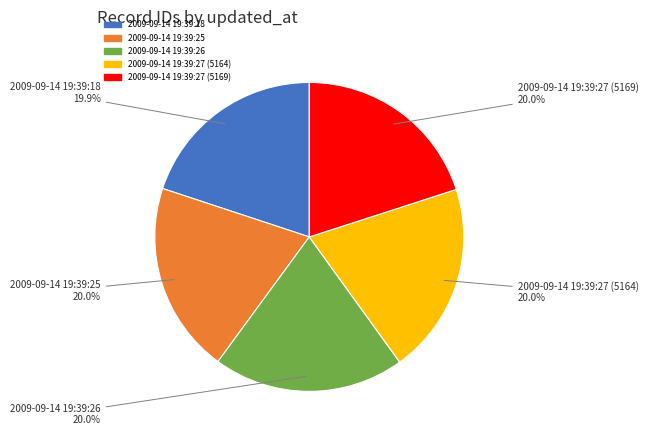

Does 2009-09-14 19:39:25 represent more than half of the total?

No